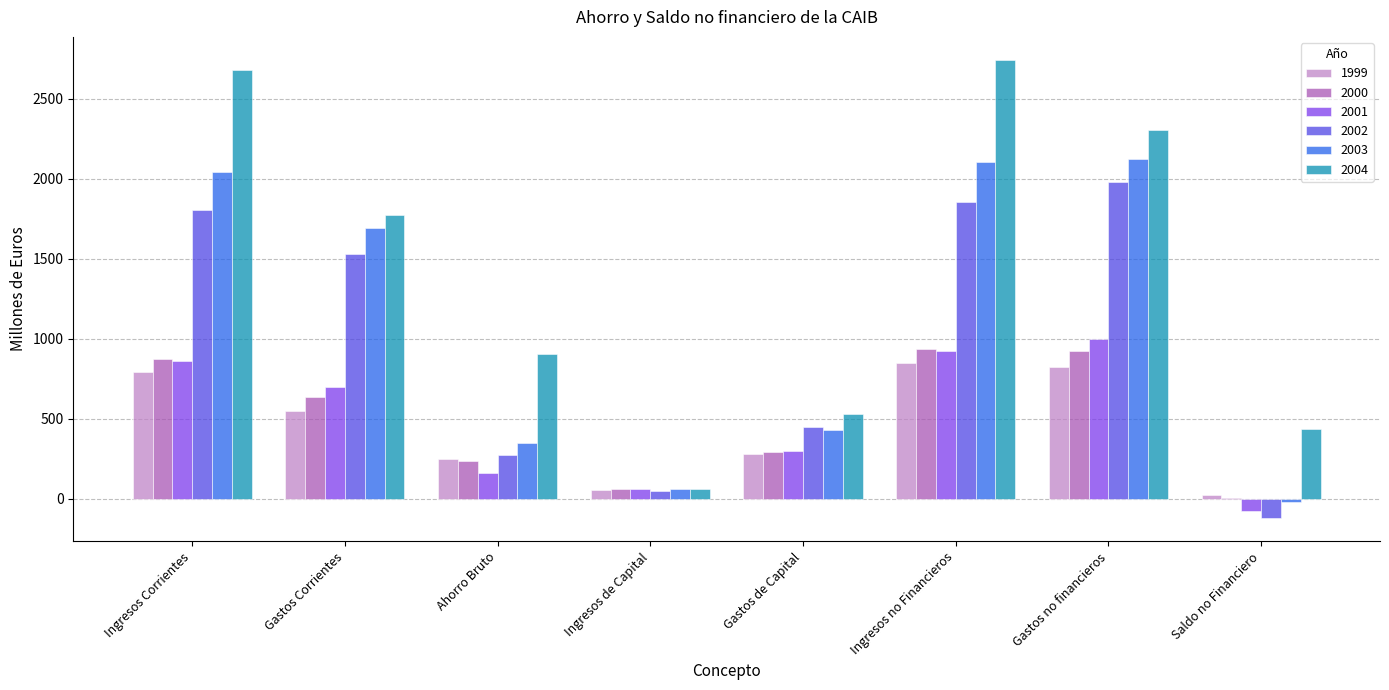

How many series are shown in this chart?

6